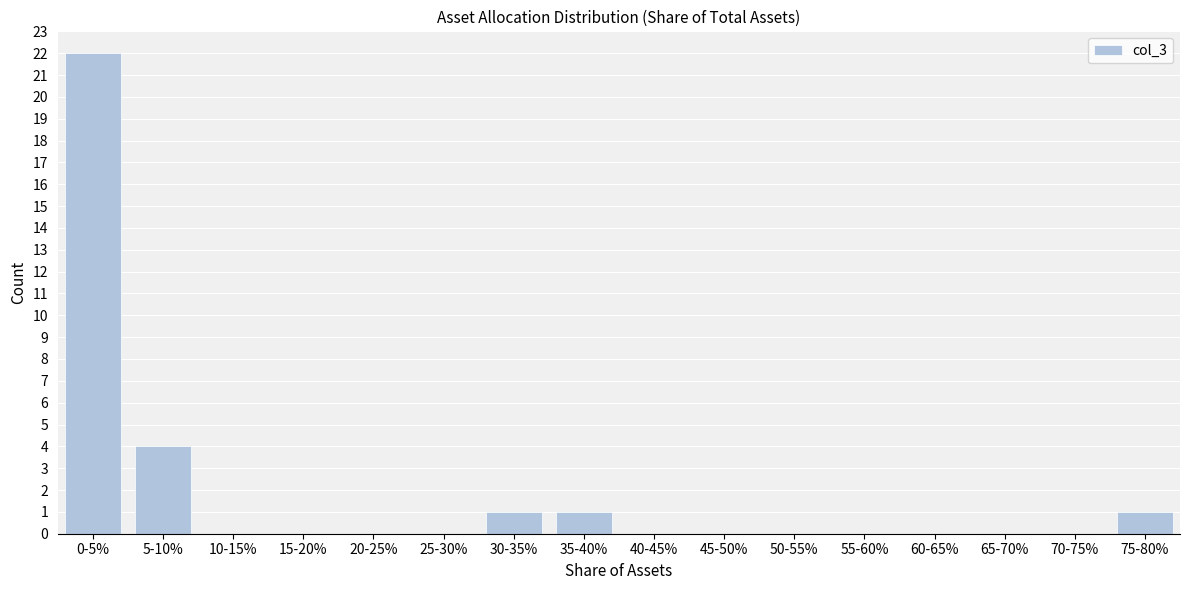

At which category does the chart reach its peak across all series?

0-5%